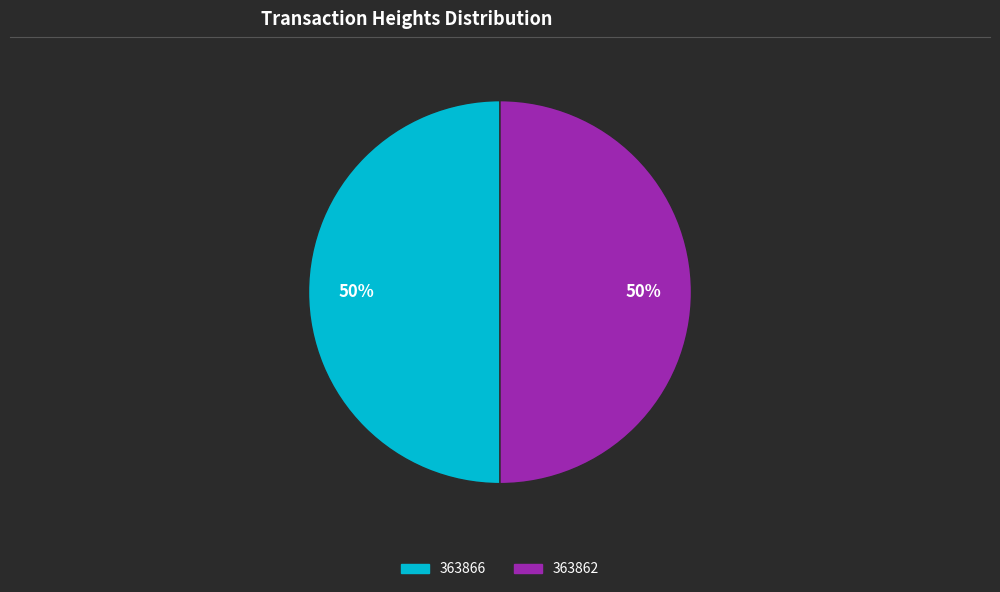

What percentage is the 363866 slice, to the nearest percent?

50%